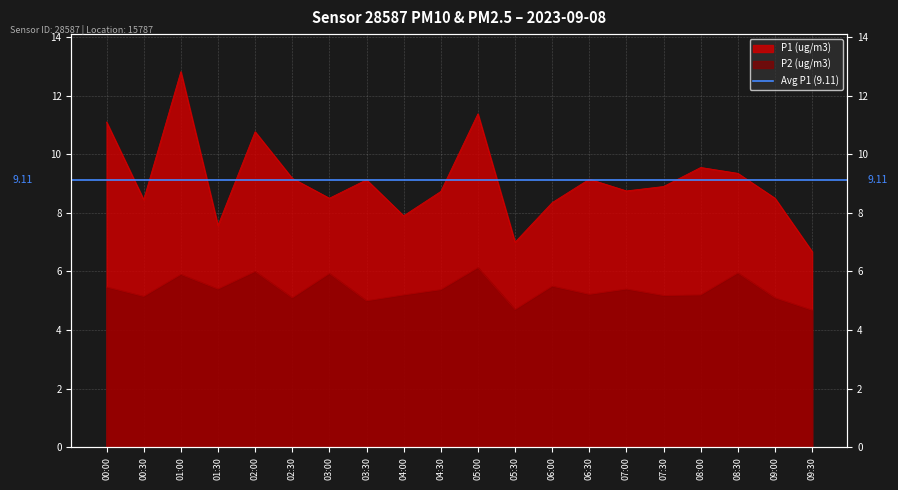

What is the average value of the P1 (ug/m3) series?

9.1